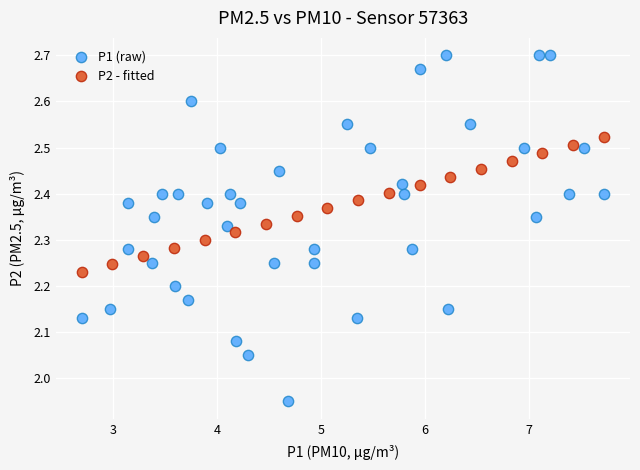

Which series contains the lowest Y value?

P1 (raw)